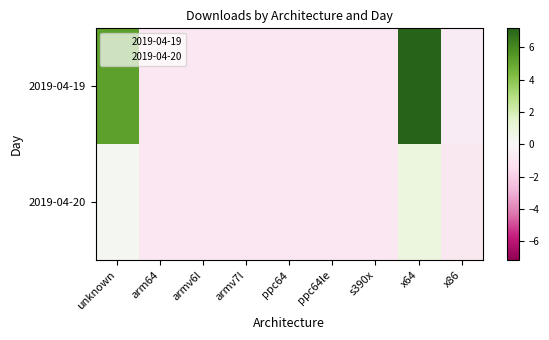

At which category is the sum across all series the highest?

x64